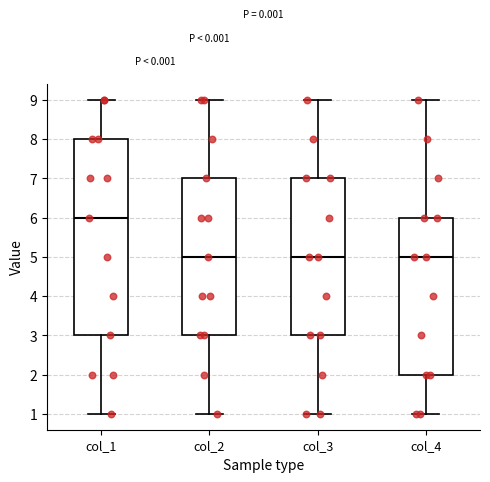

Reading left to right, transcribe this box plot: for each box, give where its median line is, the range the box spans, and where its two whiskers end, as read against the y-axis. The values are not printed on the chart, so give them approximately, as read against the axis.

col_1: median 6, box 3 to 8, whiskers 1 to 9
col_2: median 5, box 3 to 7, whiskers 1 to 9
col_3: median 5, box 3 to 7, whiskers 1 to 9
col_4: median 5, box 2 to 6, whiskers 1 to 9